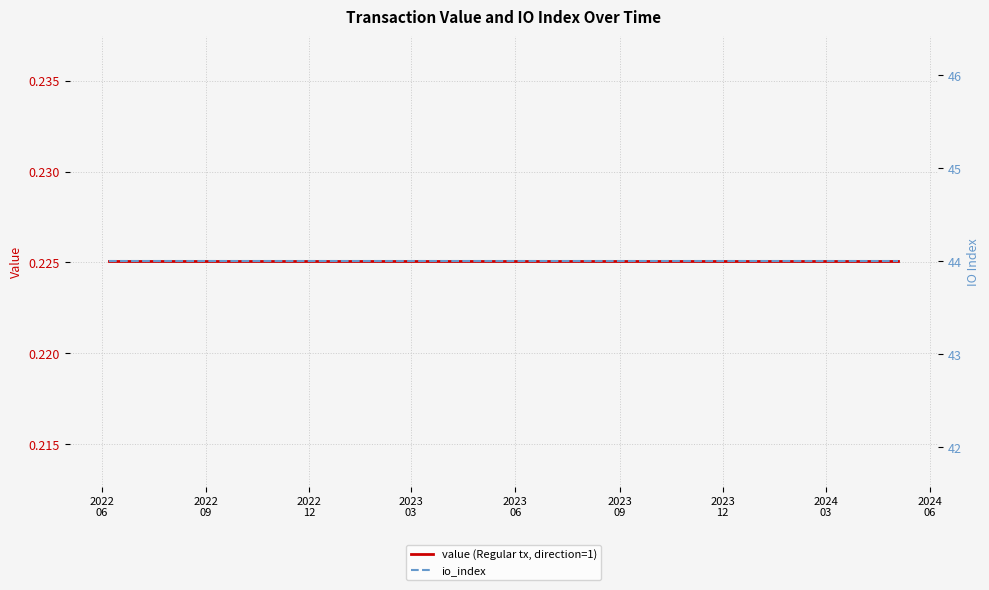

True or false: io_index has more than 2 interior local peaks.

False